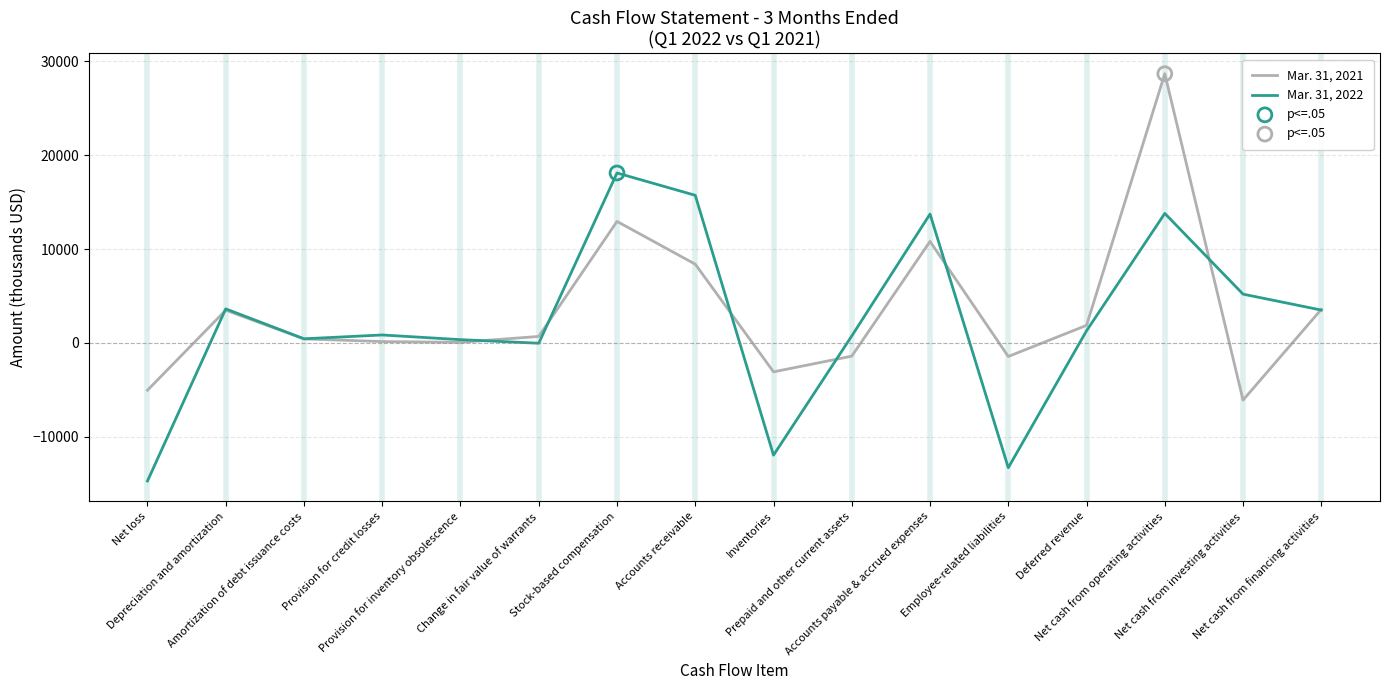

Is the value of Mar. 31, 2021 at Stock-based compensation greater than the value of Mar. 31, 2022 at Net cash from financing activities?

Yes